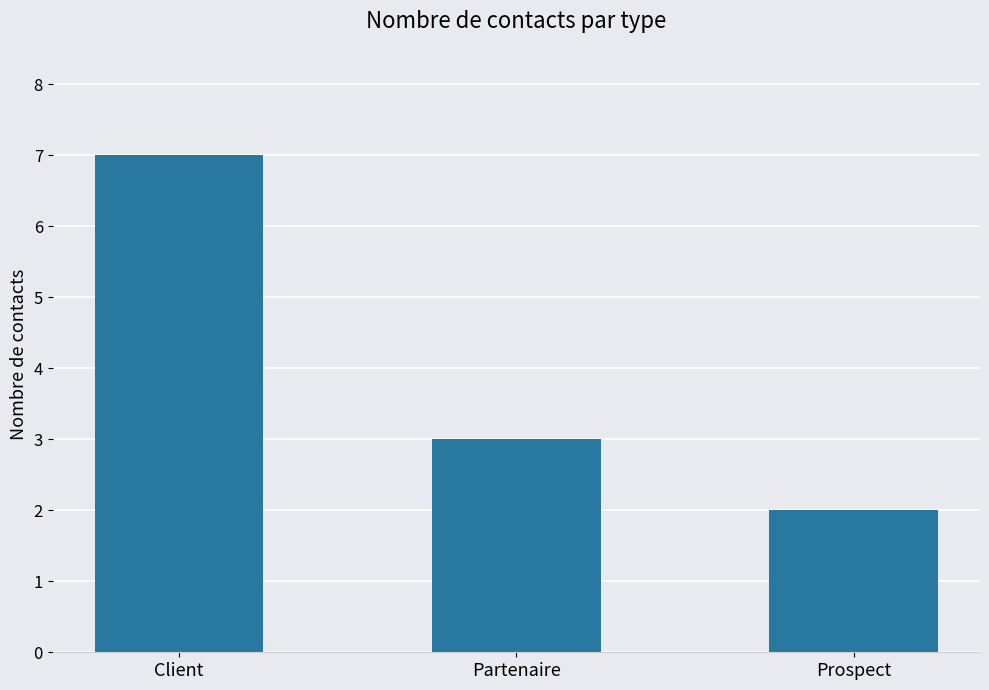

List the labels in order of value, smallest first.

Prospect, Partenaire, Client